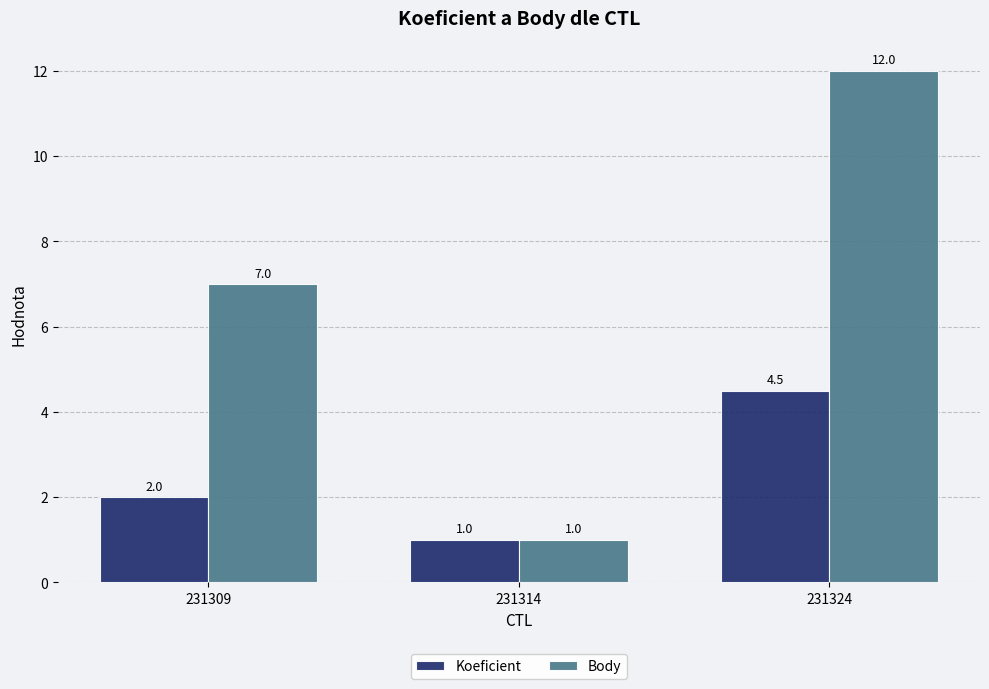

The value of Body at 231324 is 12.0. True or false?

True